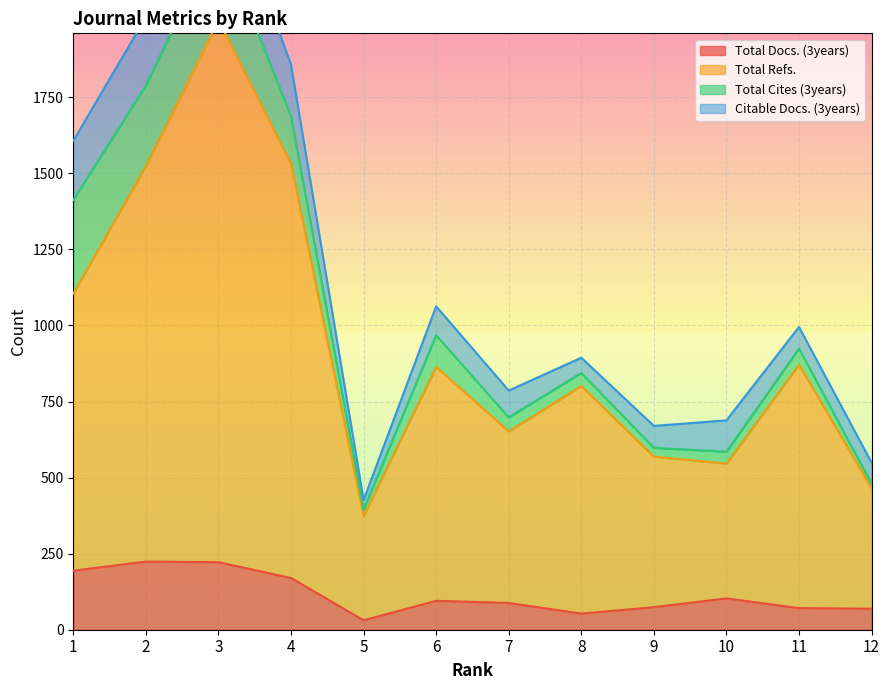

The value of Total Docs. (3years) at 11 is 71. True or false?

True